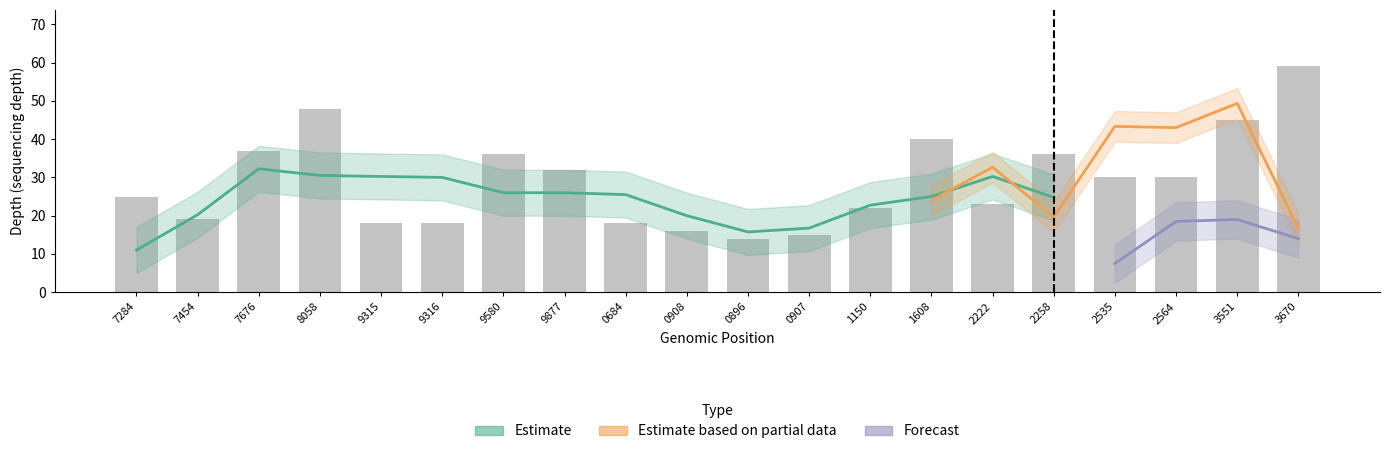

What is the total value across all series at 172392222?

68